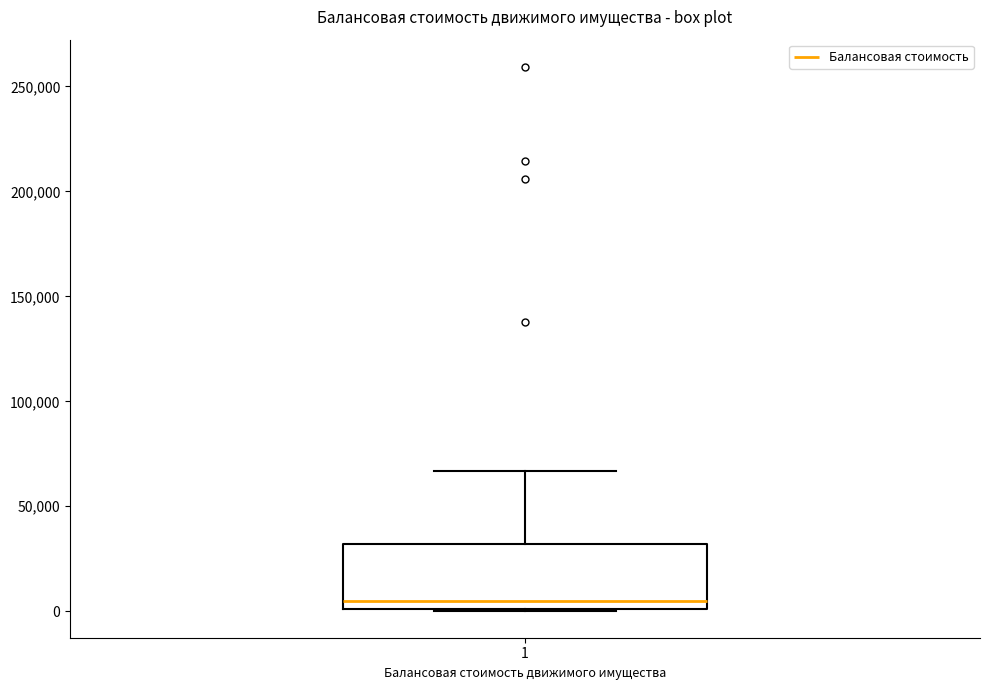

Where does the upper whisker of the box at x = 1 end on the y-axis? The values are not printed on the chart, so give them approximately, as read against the axis.

65000